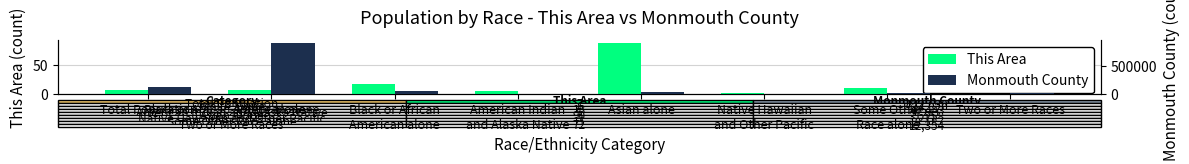

How many distinct data groups are displayed?

2